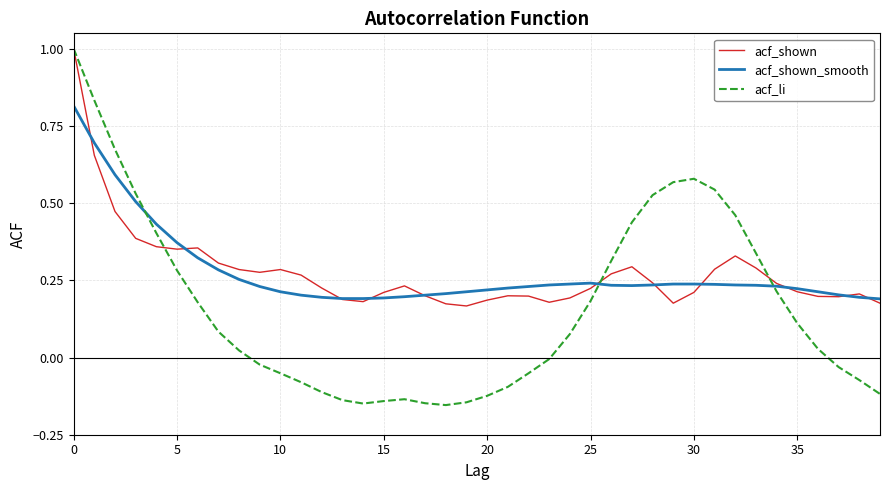

How many series are shown in this chart?

3